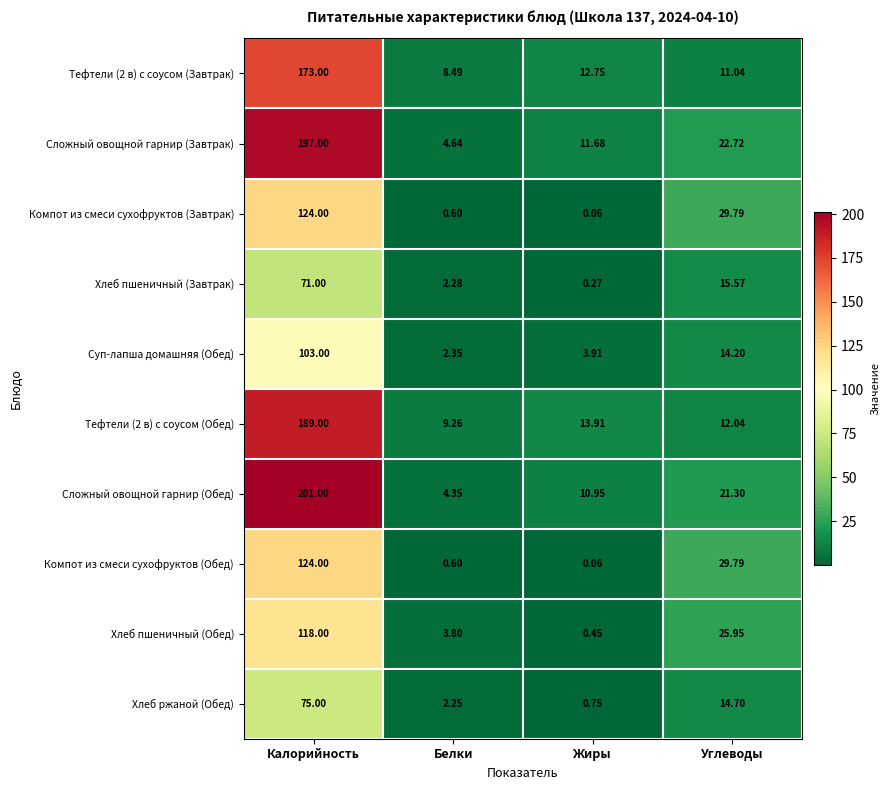

At which label does Тефтели (2 в) с соусом (Завтрак) reach its peak?

Калорийность